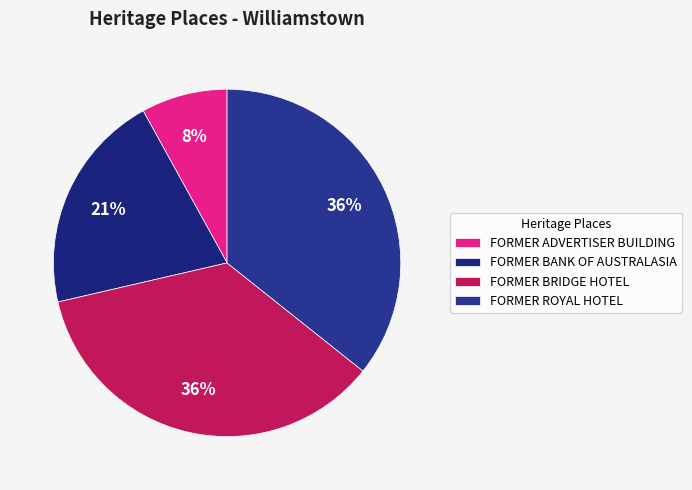

To the nearest percent, what percentage of the pie is FORMER ADVERTISER BUILDING?

8%